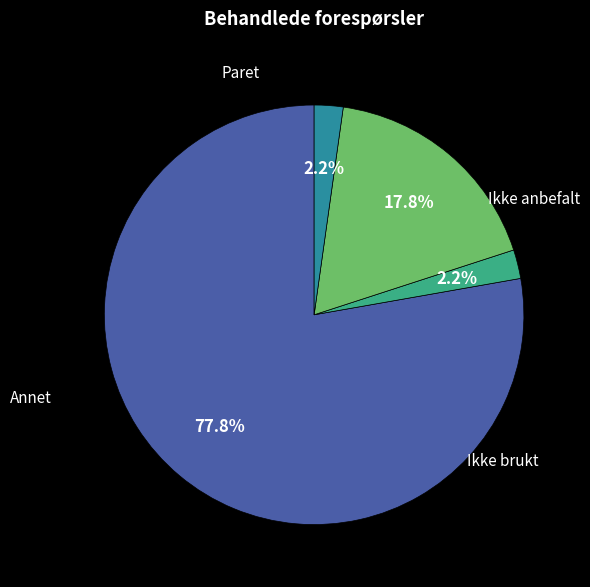

Does any single category account for the majority?

Yes